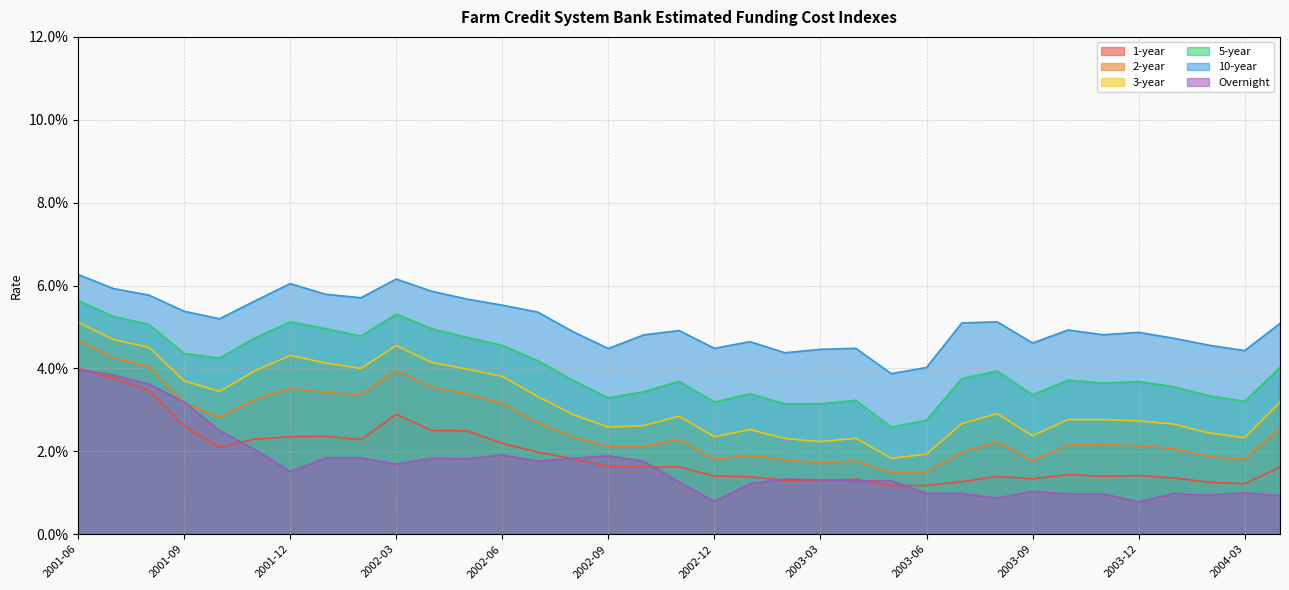

At which label is 2-year closest to 0?

2003-05